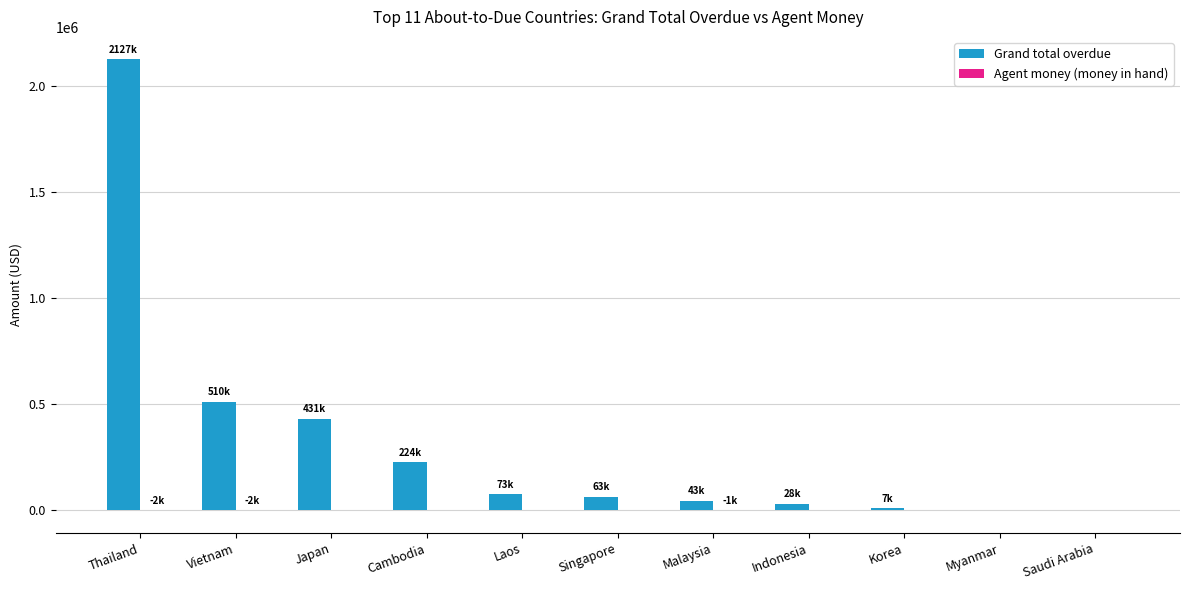

Which series has the largest total across all categories?

Grand total overdue